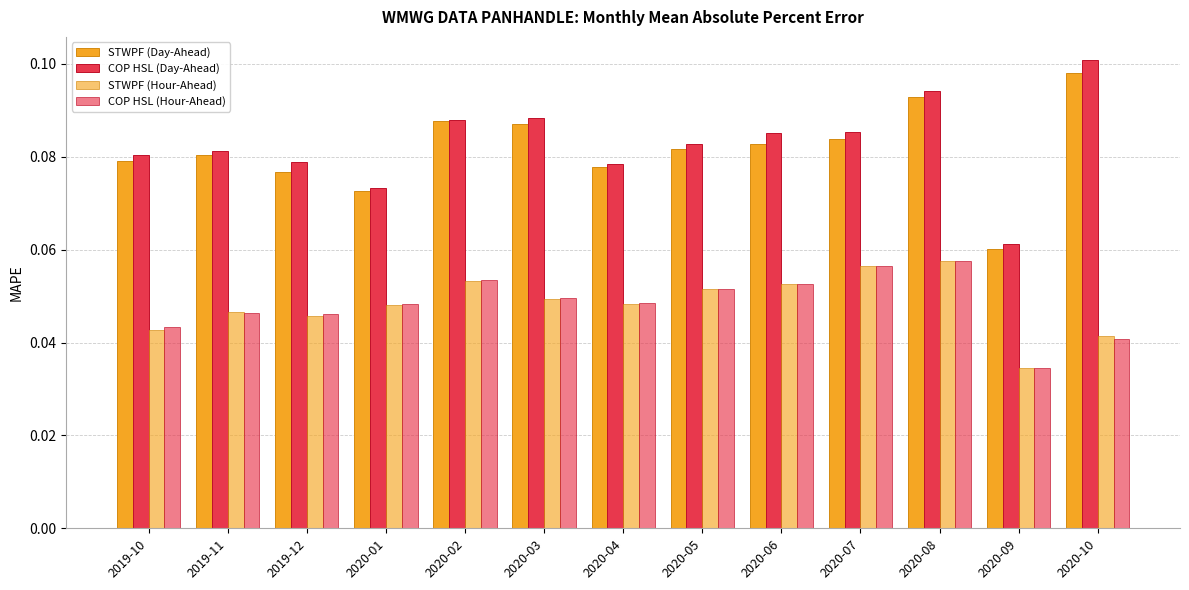

How many bars are there in each group?

4